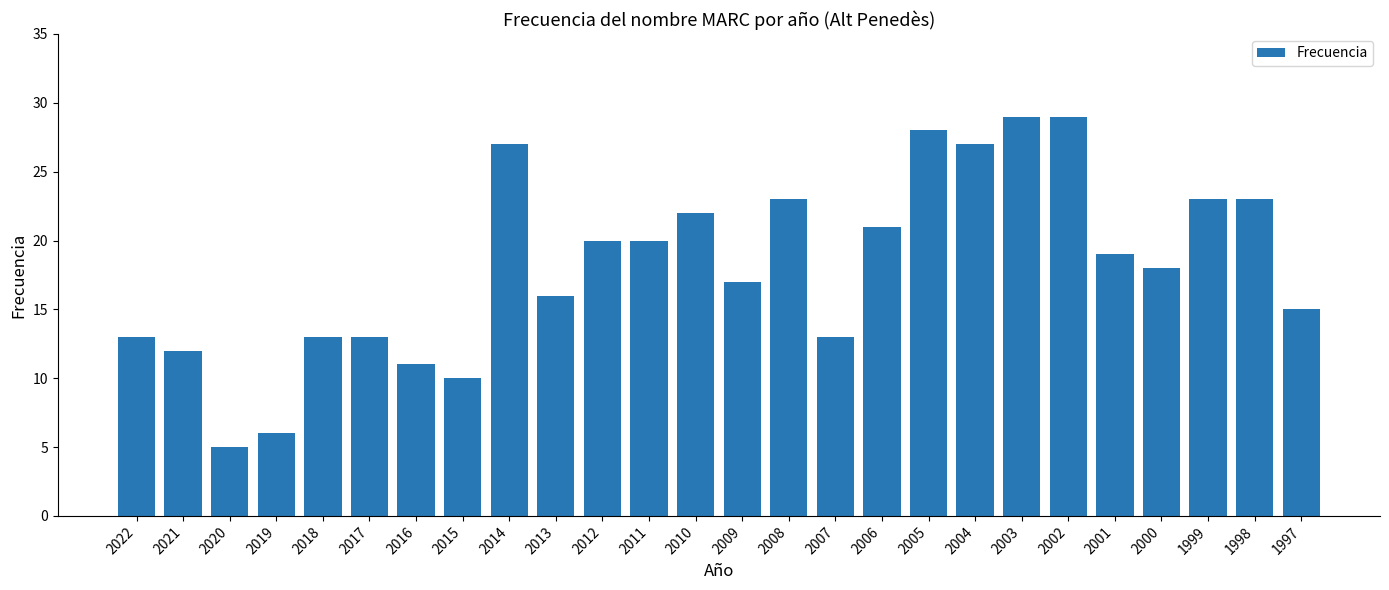

Reading right to left, transcribe all the data shown in this chart.

1997=15	1998=23	1999=23	2000=18	2001=19	2002=29	2003=29	2004=27	2005=28	2006=21	2007=13	2008=23	2009=17	2010=22	2011=20	2012=20	2013=16	2014=27	2015=10	2016=11	2017=13	2018=13	2019=6	2020=5	2021=12	2022=13